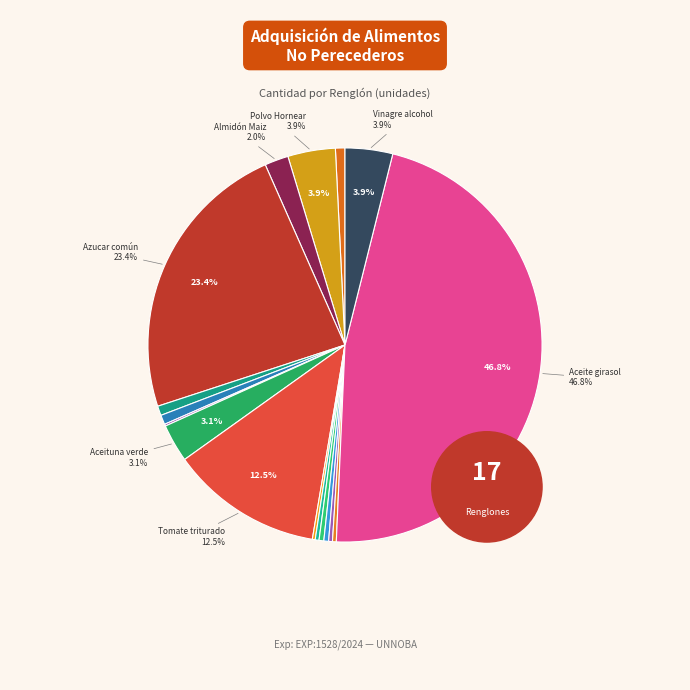

Does Comino molido account for over 50% of the chart?

No